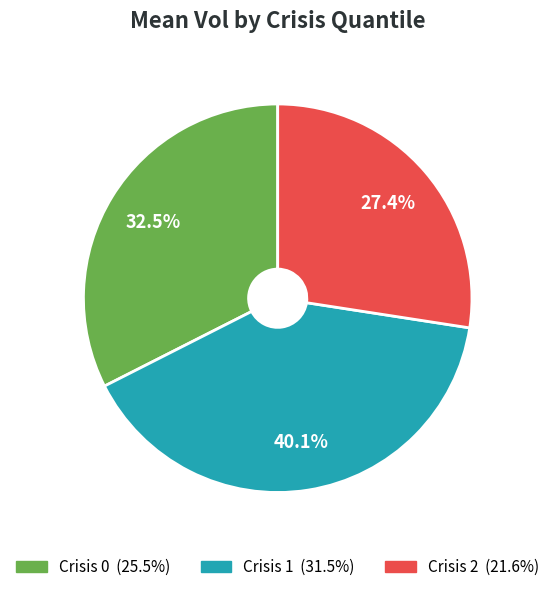

How many segments does this pie chart have?

3